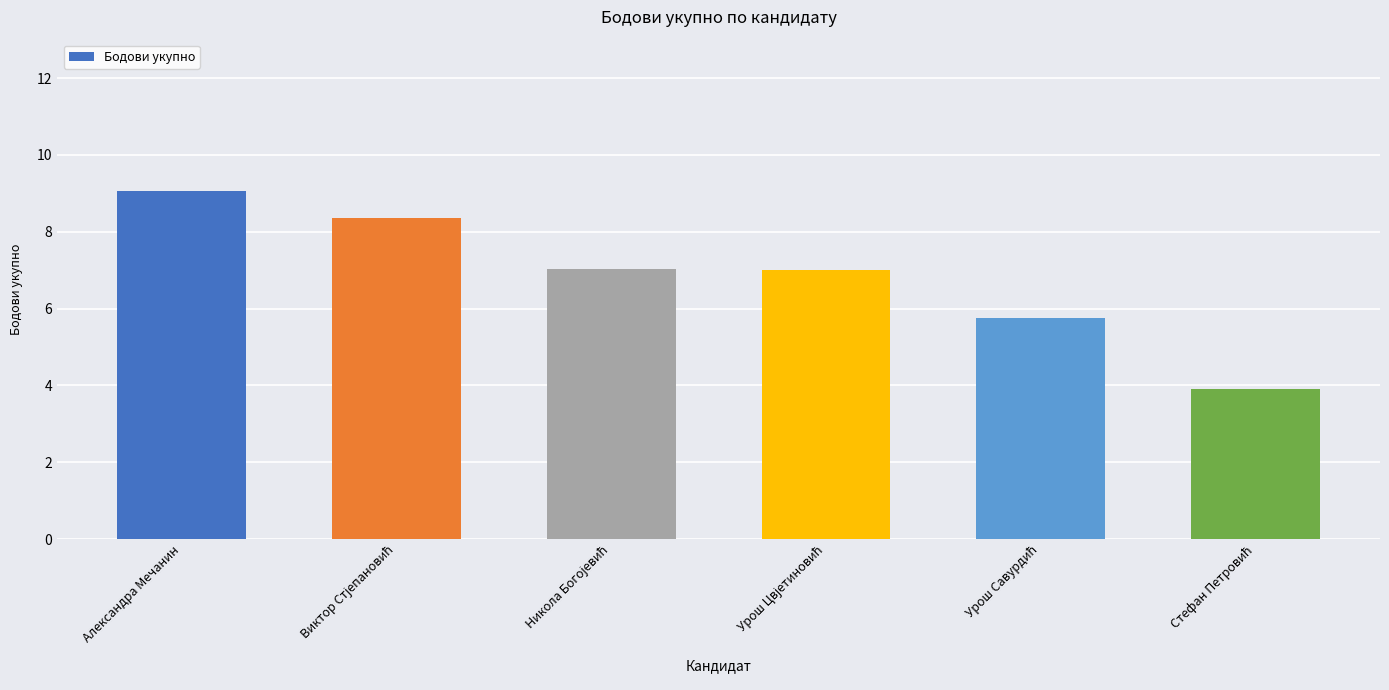

What is the value of the 4th bar from the left?

7.0